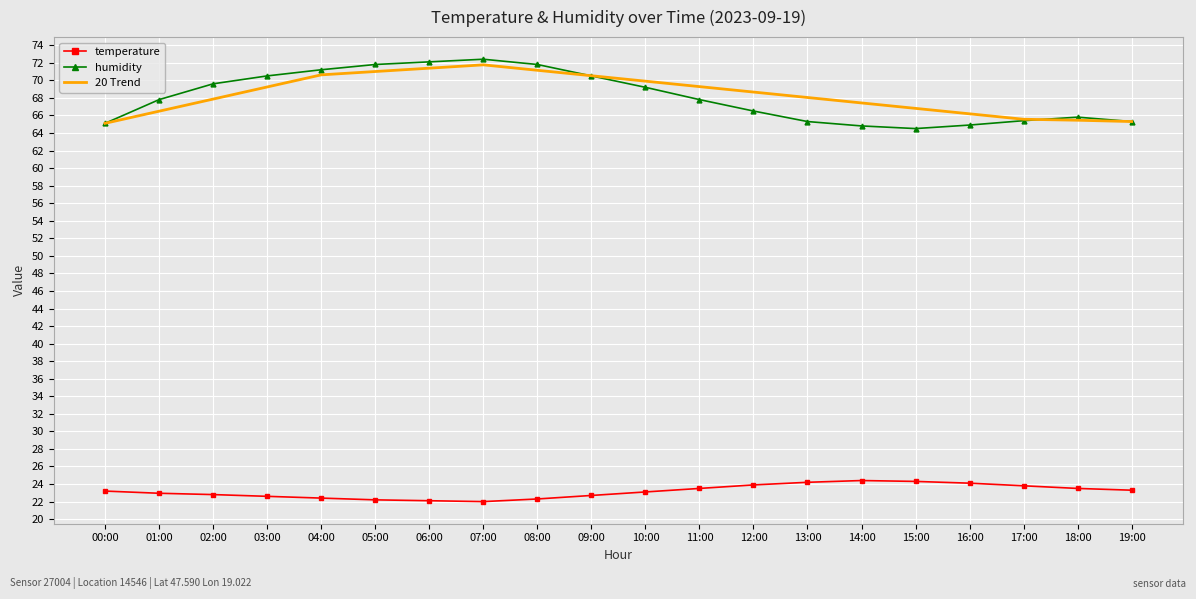

What is the approximate value of 20 Trend at 16:00?

66.2